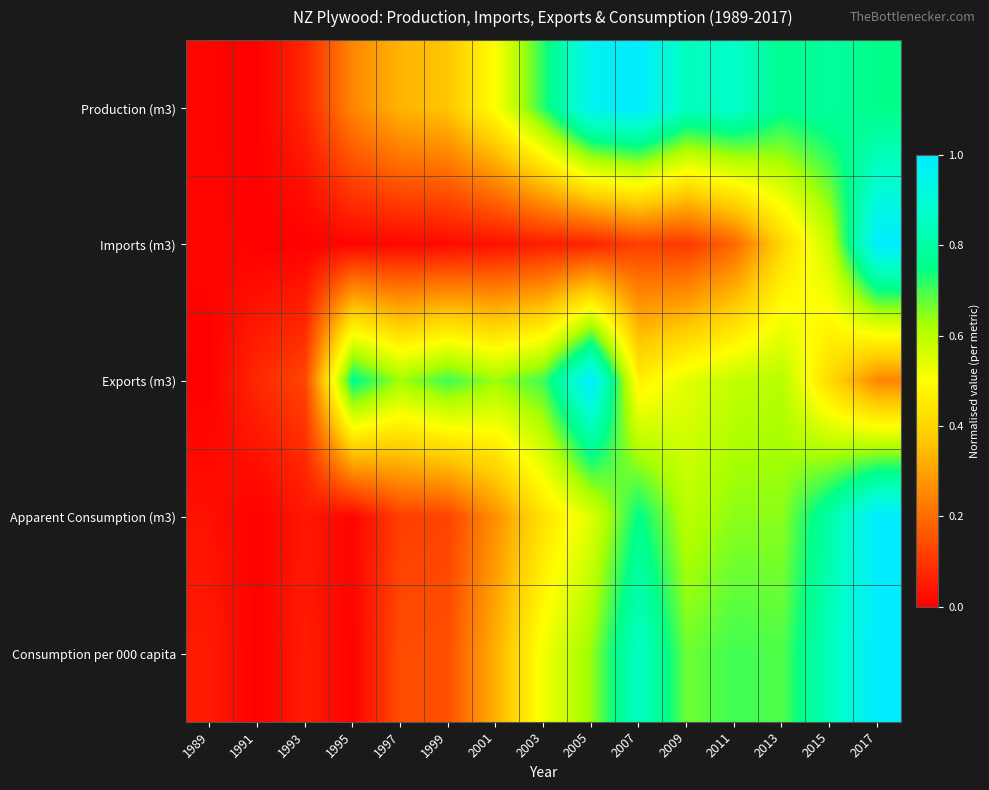

Reading left to right, list all the values displayed in this chart.

Production (m3): 1989=0.0	1991=0.0	1993=0.1	1995=0.2	1997=0.3	1999=0.4	2001=0.5	2003=0.7	2005=1.0	2007=1.0	2009=0.8	2011=0.9	2013=0.8	2015=0.8	2017=0.8
Imports (m3): 1989=0.0	1991=0.0	1993=0.0	1995=0.0	1997=0.0	1999=0.0	2001=0.0	2003=0.1	2005=0.1	2007=0.1	2009=0.1	2011=0.2	2013=0.4	2015=0.6	2017=1.0
Exports (m3): 1989=0.0	1991=0.1	1993=0.1	1995=0.8	1997=0.6	1999=0.7	2001=0.6	2003=0.7	2005=1.0	2007=0.5	2009=0.5	2011=0.6	2013=0.6	2015=0.4	2017=0.2
Apparent Consumption (m3): 1989=0.0	1991=0.0	1993=0.0	1995=0.0	1997=0.1	1999=0.1	2001=0.3	2003=0.4	2005=0.5	2007=0.8	2009=0.6	2011=0.6	2013=0.6	2015=0.8	2017=1.0
Consumption per 000 capita: 1989=0.0	1991=0.0	1993=0.1	1995=0.0	1997=0.1	1999=0.1	2001=0.3	2003=0.5	2005=0.6	2007=0.9	2009=0.7	2011=0.7	2013=0.7	2015=0.8	2017=1.0